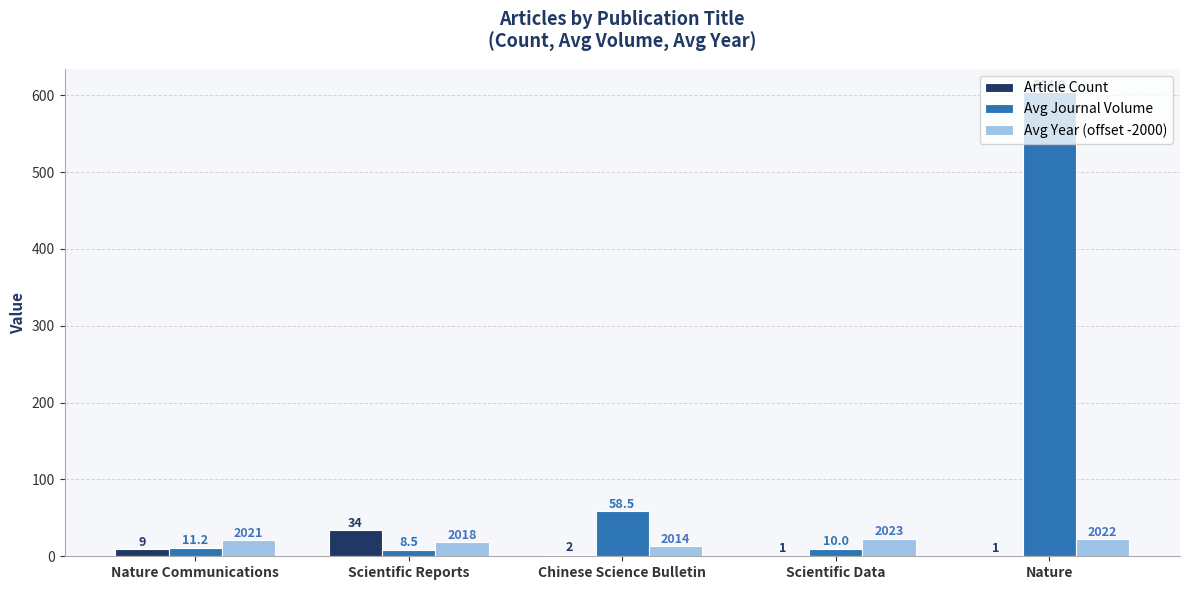

What is the total value across all series at Chinese Science Bulletin?

74.0